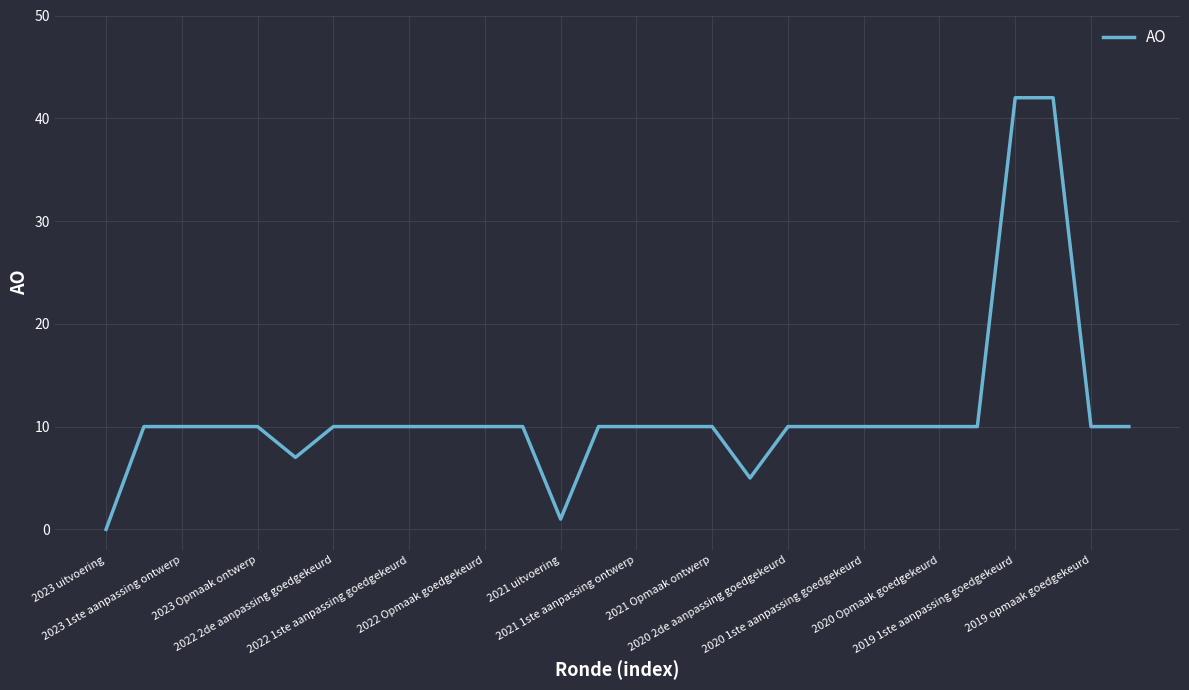

How many lines are shown in the chart?

1